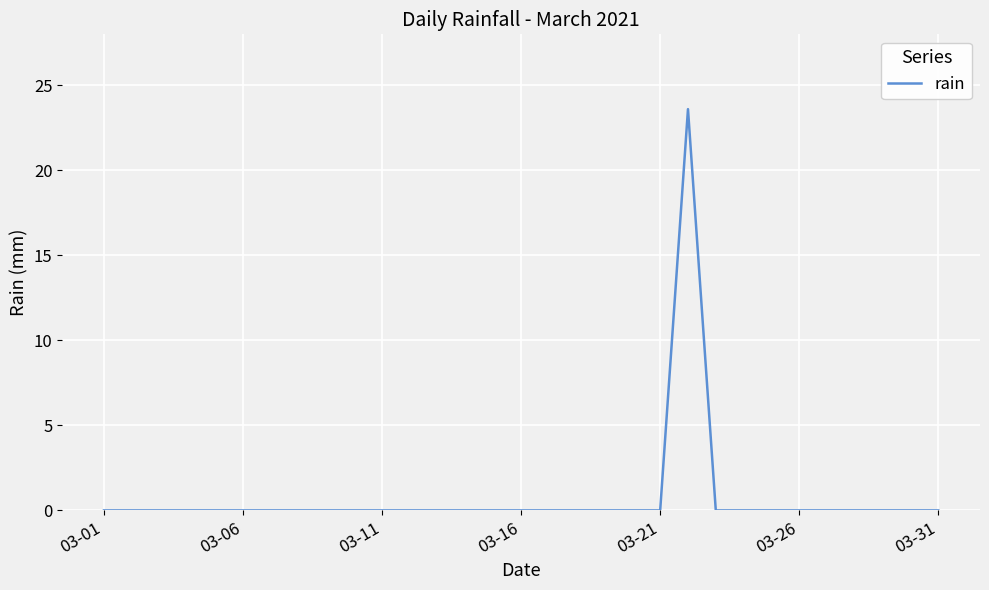

What is the sum of all values?

23.6